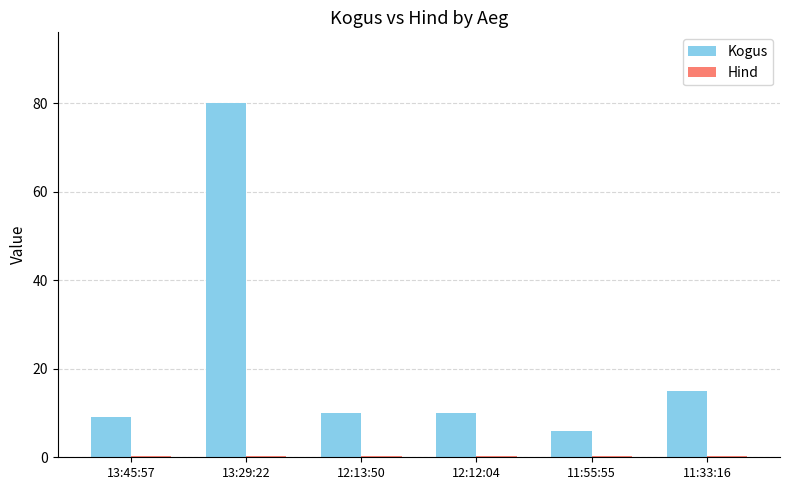

Which category has the highest value across all series?

13:29:22